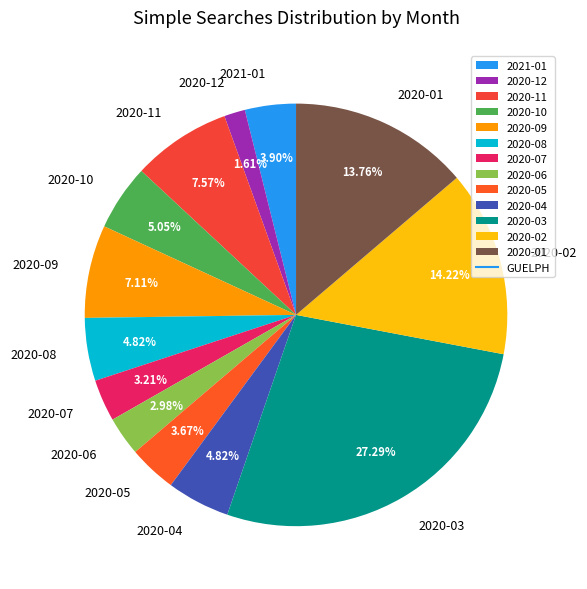

To the nearest percent, what is the combined percentage of 2020-02 and 2020-10?

19%